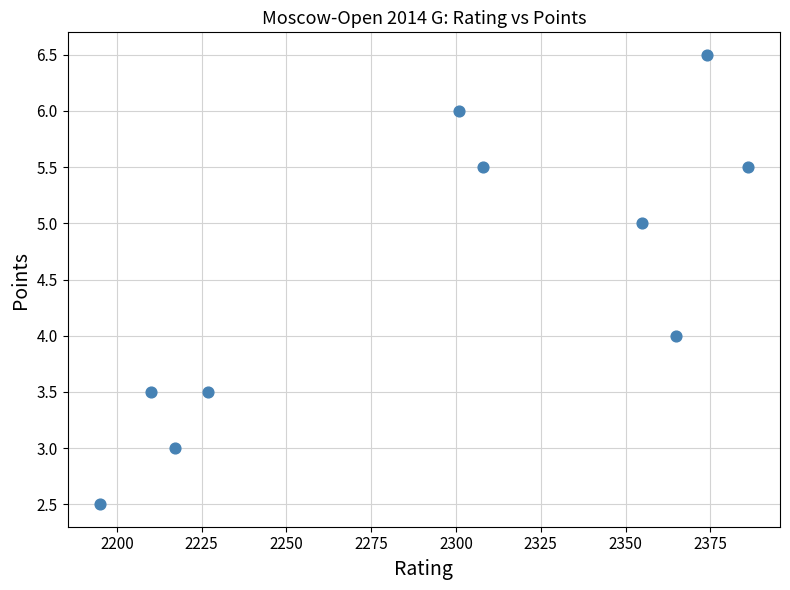

What is the average X value?

2293.8